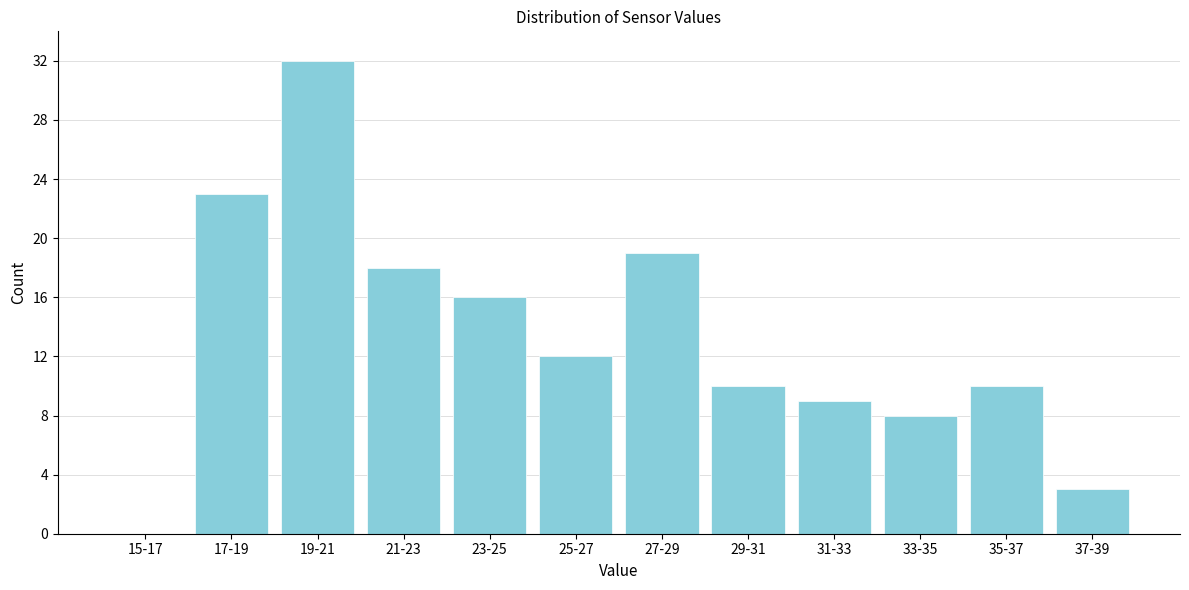

Reading left to right, extract all data points from this chart.

15-17=0	17-19=23	19-21=32	21-23=18	23-25=16	25-27=12	27-29=19	29-31=10	31-33=9	33-35=8	35-37=10	37-39=3